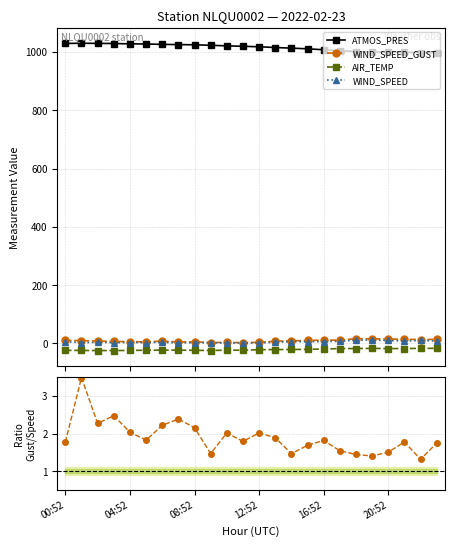

How many intersections are there between WIND_SPEED_GUST / WIND_SPEED and WIND_SPEED?

6